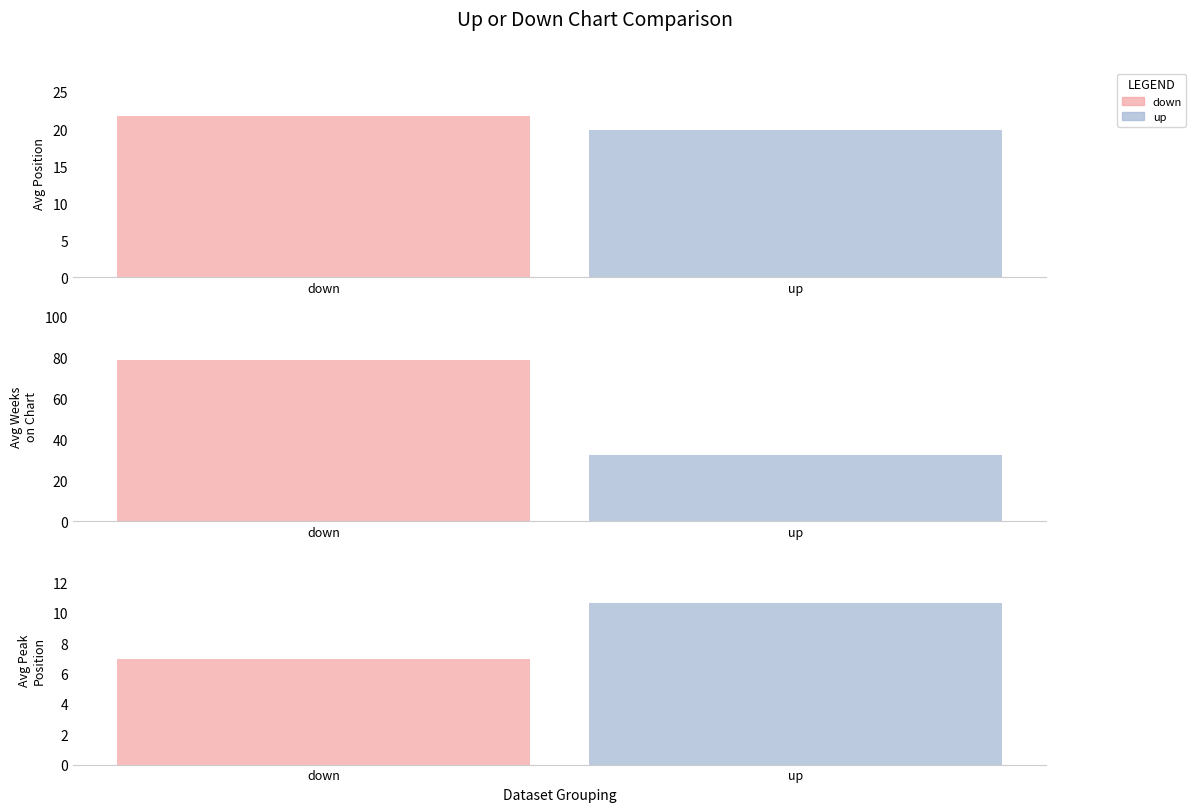

Does the chart contain any negative values?

No